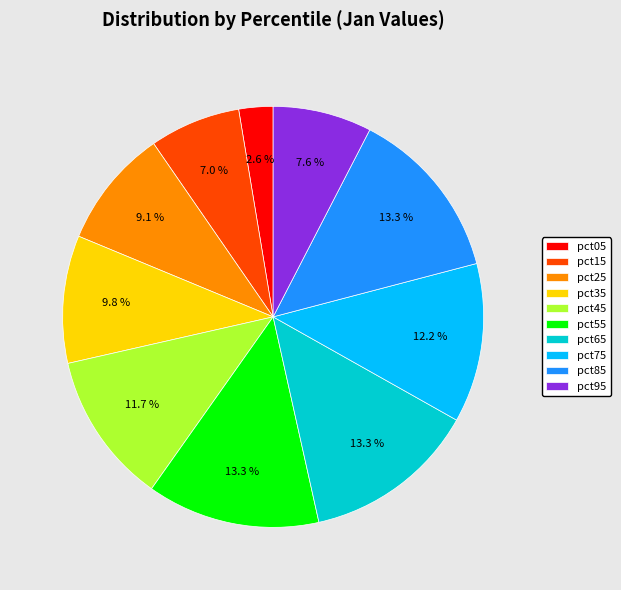

How many slices are in this pie chart?

10